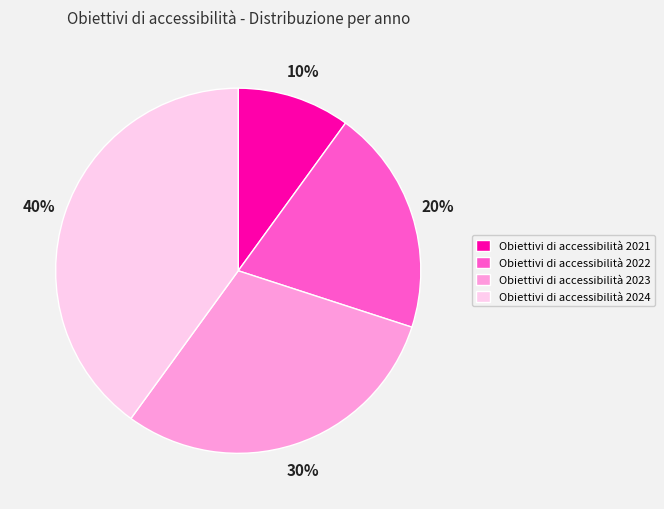

What percentage is the Obiettivi di accessibilità 2021 slice, to the nearest percent?

10%